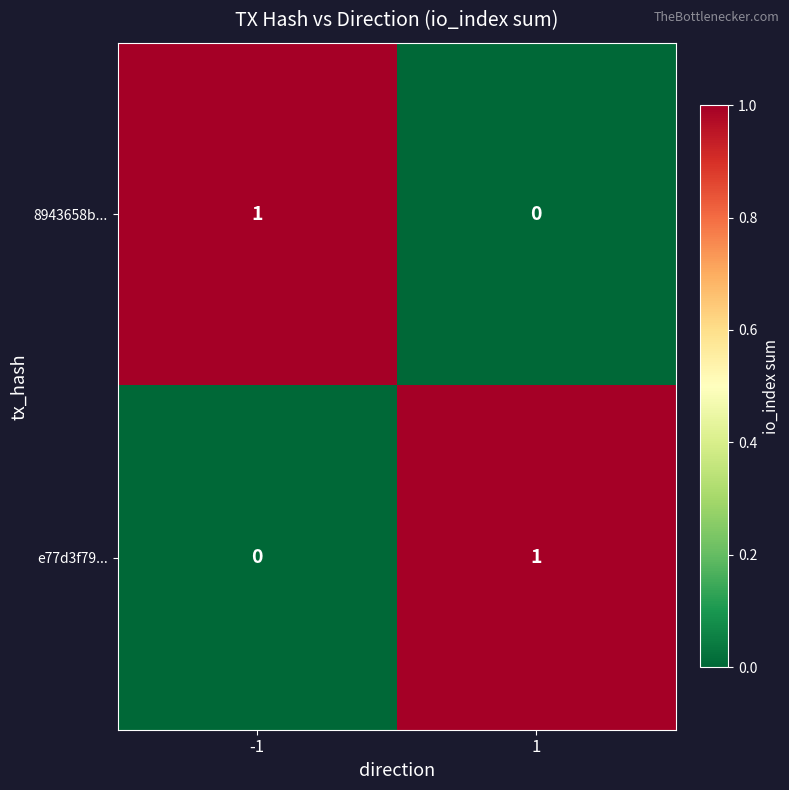

At -1, list the series in order from largest to smallest.

8943658b..., e77d3f79...